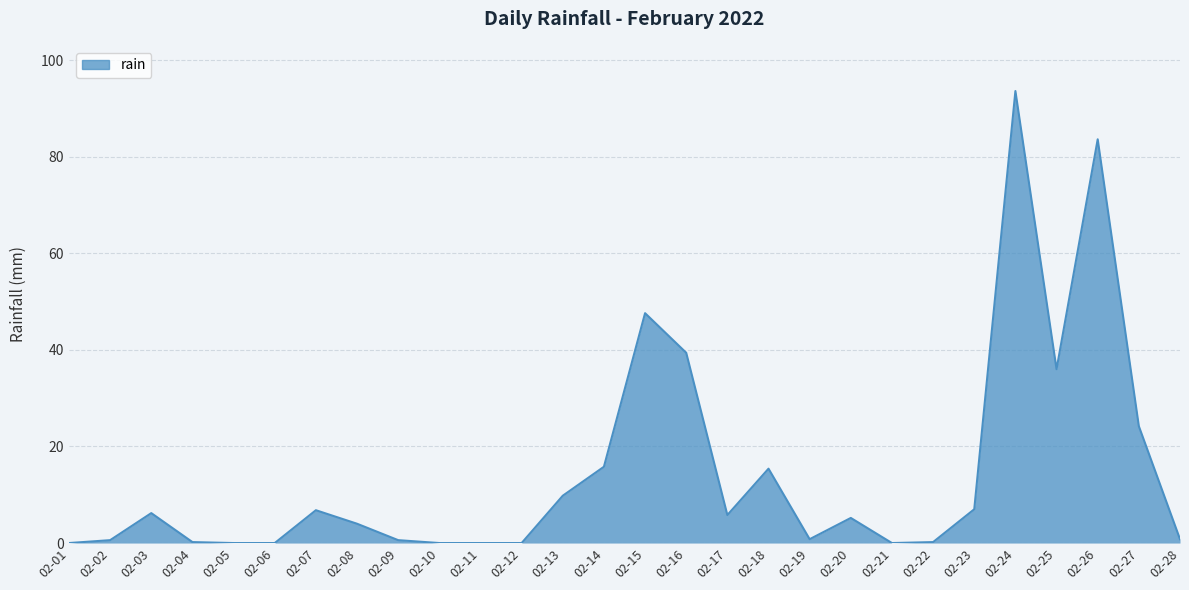

What is the difference between the values at 02-12 and 02-26?

83.6